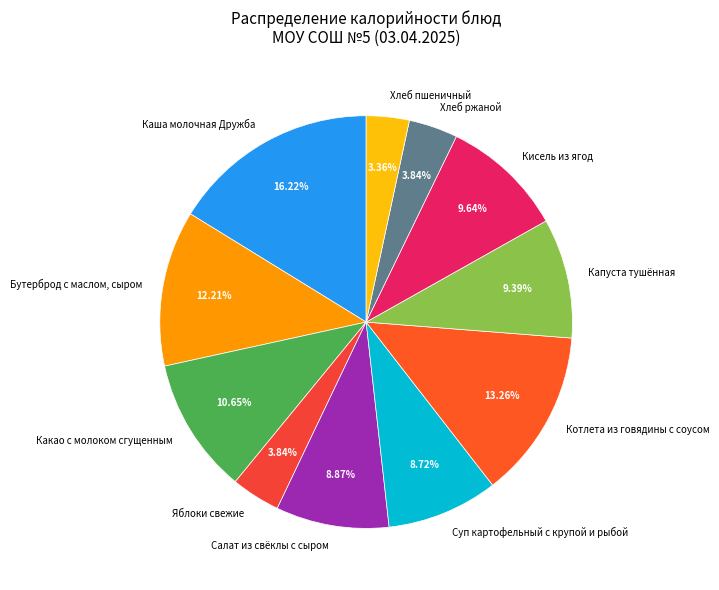

To the nearest percent, what is the combined percentage of Какао с молоком сгущенным and Суп картофельный с крупой и рыбой?

19%